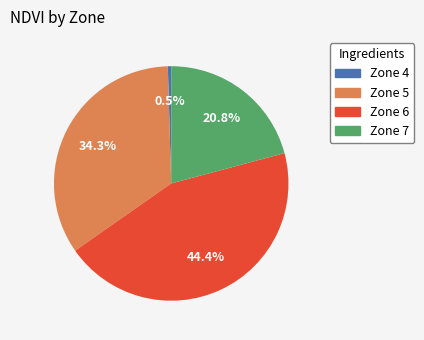

Which slice is the smallest?

Zone 4